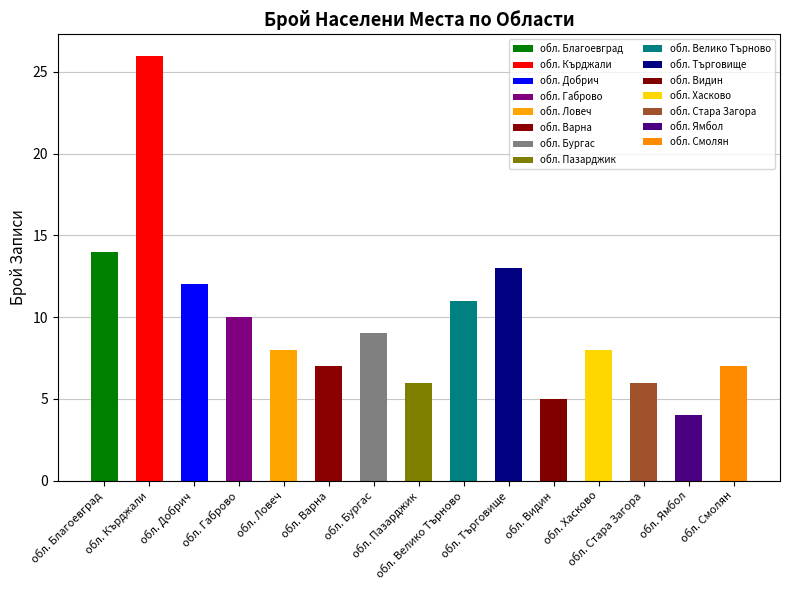

True or false: the data shows 5 at обл. Хасково.

False